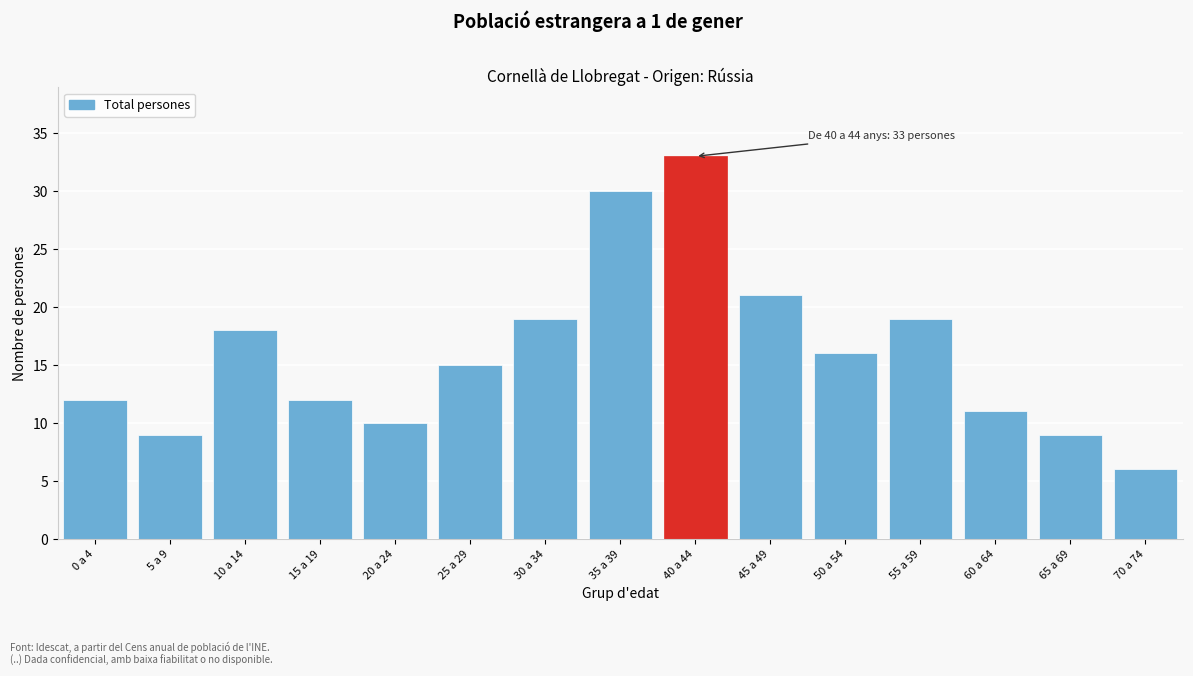

Reading left to right, what are all the values shown in this chart?

12	9	18	12	10	15	19	30	33	21	16	19	11	9	6